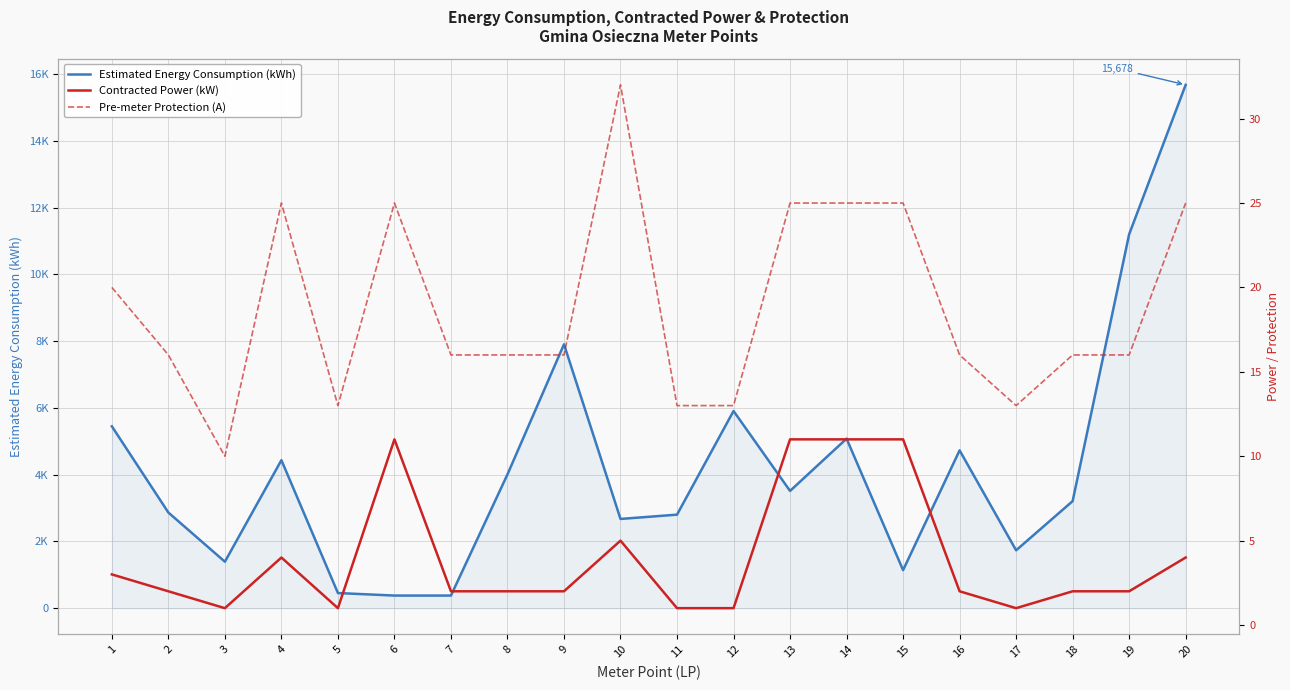

Which category has the highest value across all series?

20